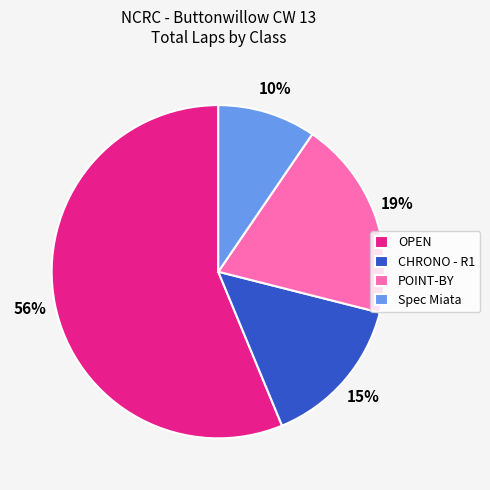

Between OPEN and Spec Miata, which is larger?

OPEN